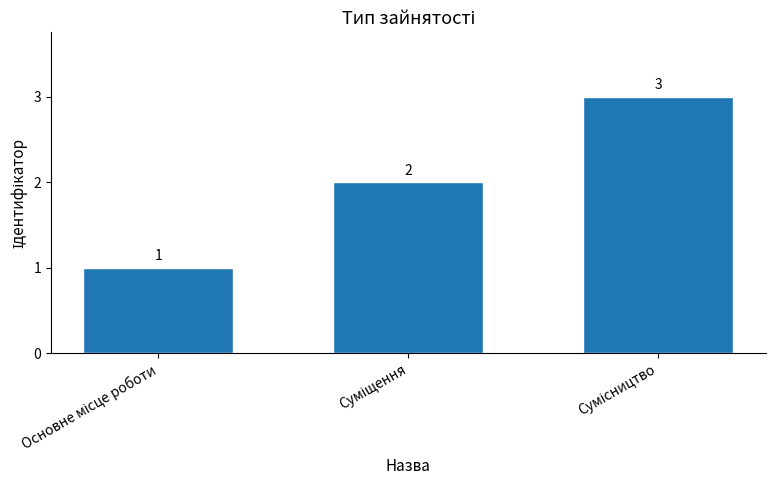

What is the sum of all values?

6